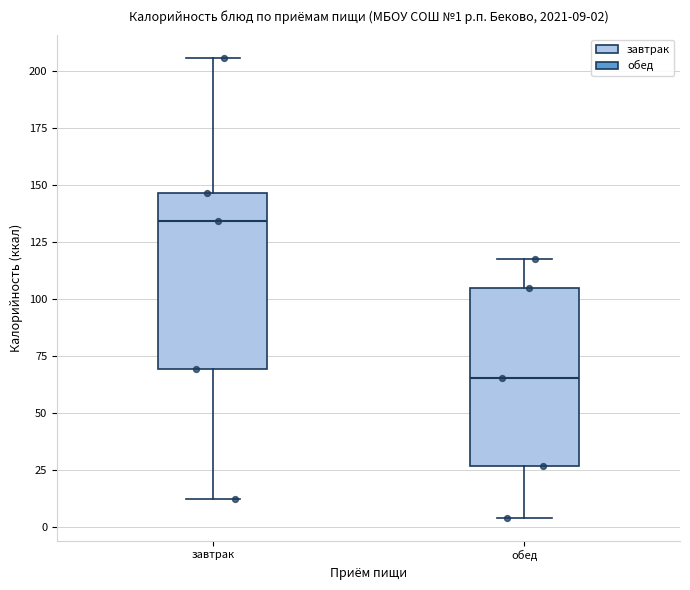

Which box has the lowest median line?

обед